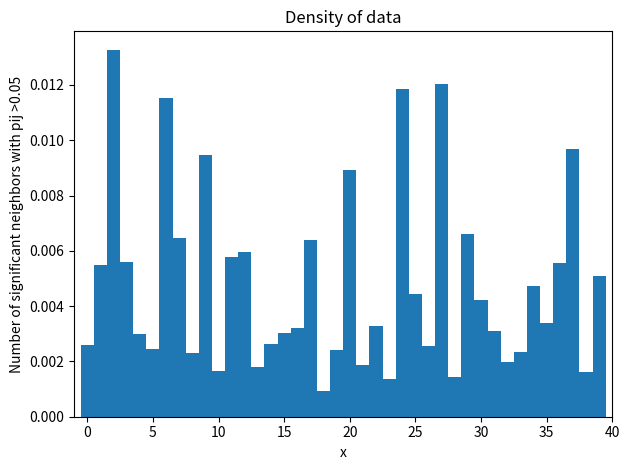

Read against the x-axis, roughly where is the centre of the tallest bar?

2.0